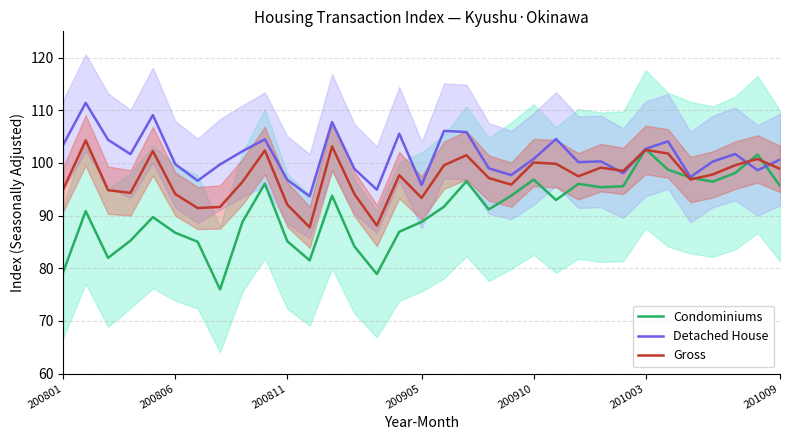

Reading left to right, transcribe all the data shown in this chart.

Condominiums: 79.3	90.9	82.0	85.2	89.7	86.8	85.0	76.0	88.8	96.1	85.1	81.5	93.8	84.1	78.9	86.9	88.8	91.7	96.5	91.2	93.8	96.8	93.0	96.0	95.4	95.6	102.6	98.7	97.2	96.5	98.1	101.6	95.7
Detached House: 103.5	111.4	104.4	101.7	109.1	99.8	96.6	99.7	102.2	104.5	96.8	93.7	107.8	98.9	94.9	105.6	95.8	106.1	105.9	99.0	97.7	100.8	104.6	100.2	100.3	98.1	102.7	104.1	97.3	100.3	101.7	98.6	100.6
Gross: 95.0	104.3	94.8	94.3	102.2	94.1	91.4	91.6	96.4	102.4	92.1	87.8	103.1	94.1	88.1	97.7	93.4	99.6	101.5	97.1	95.9	100.1	99.8	97.5	99.1	98.5	102.5	101.8	96.8	97.8	99.6	100.8	98.9